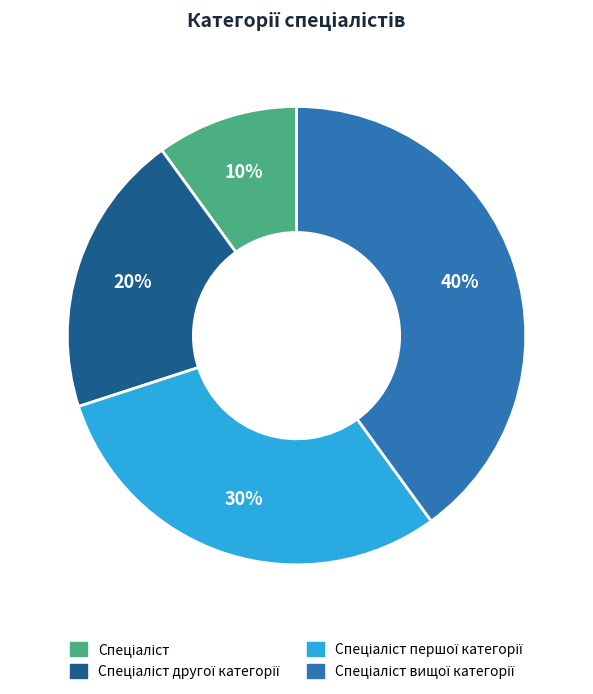

Is there any slice that represents more than half of the pie?

No